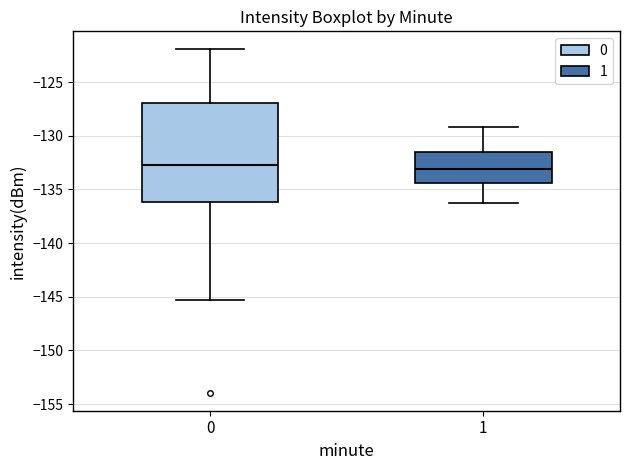

Reading left to right, read every box against the y-axis: the position of its median line, the range the box covers, and the ends of its whiskers. The values are not printed on the chart, so give them approximately, as read against the axis.

0: median -133.0, box -136.0 to -127.0, whiskers -145.5 to -122.0
1: median -133.0, box -134.5 to -131.5, whiskers -136.5 to -129.0